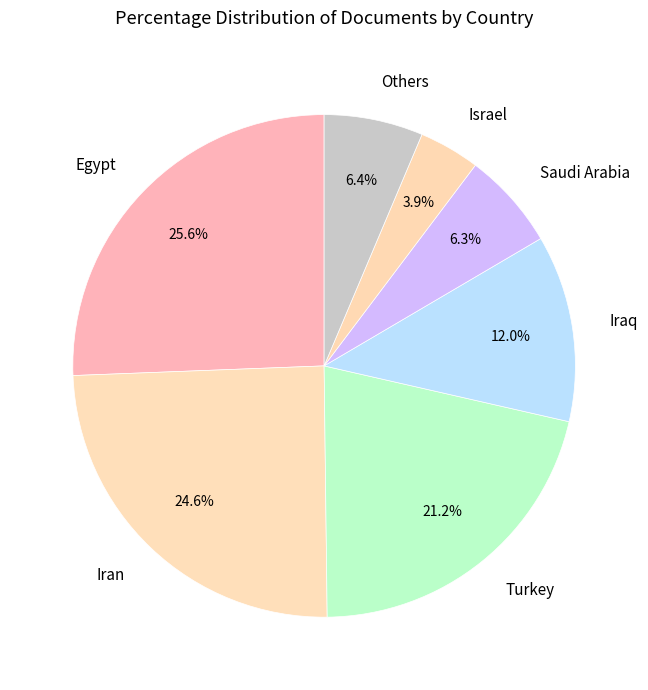

Combined, do Egypt and Saudi Arabia account for over 50%?

No